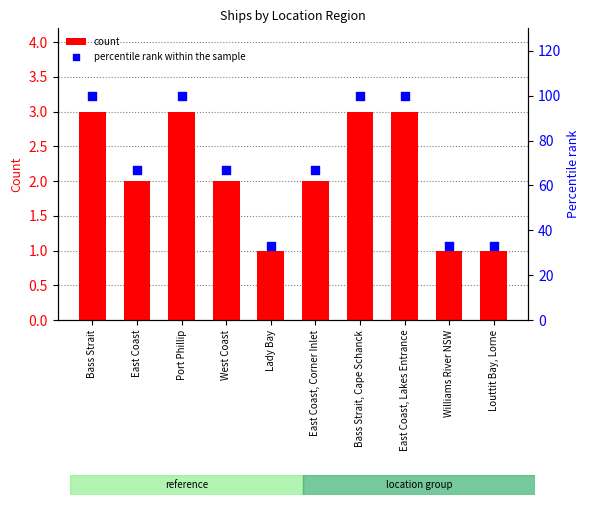

Which series has the largest total across all categories?

percentile rank within the sample